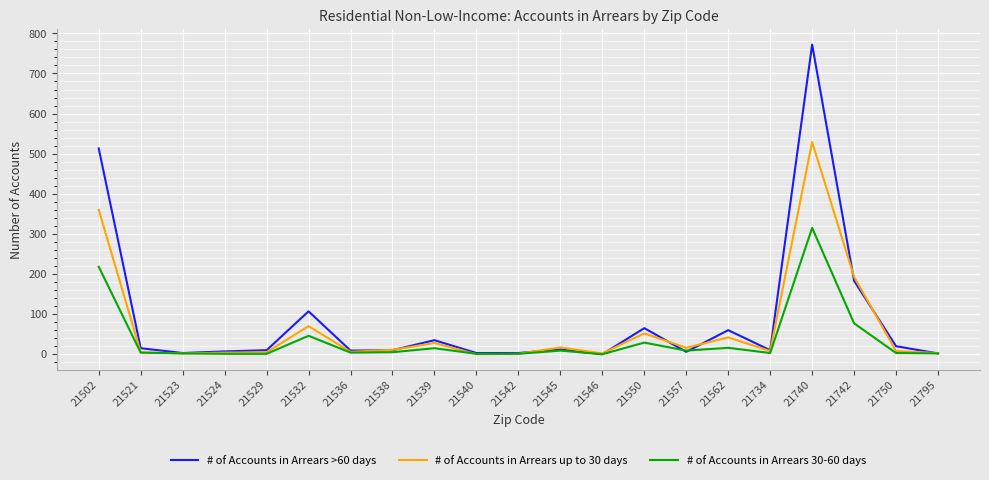

The # of Accounts in Arrears 30-60 days series shows 1 at 21542. True or false?

True